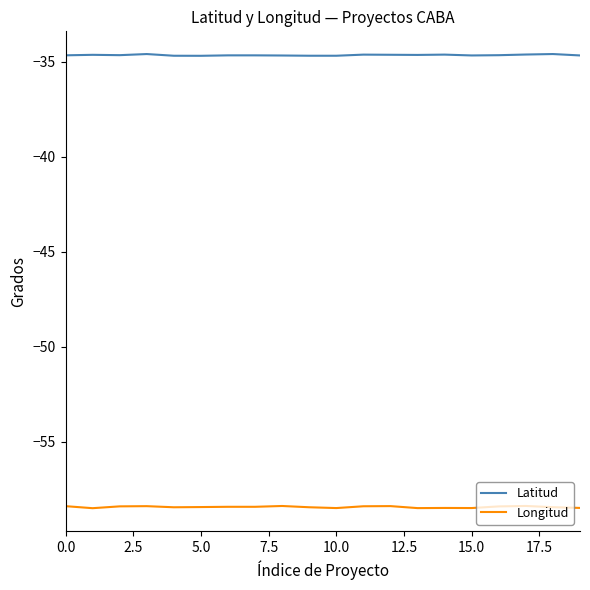

How many lines are shown in the chart?

2